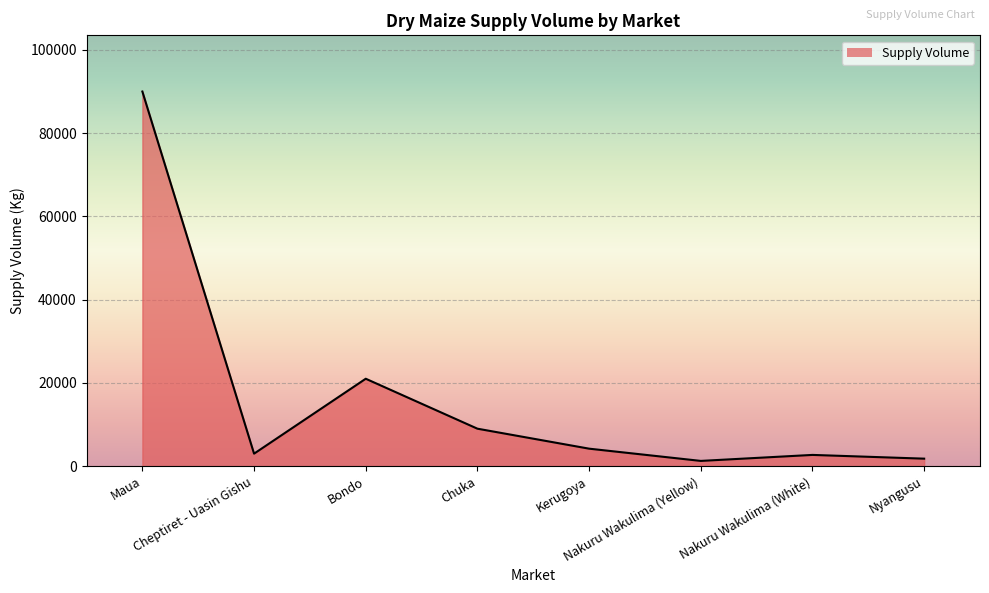

How many interior local valleys (lower than both neighbors) does the data have?

2